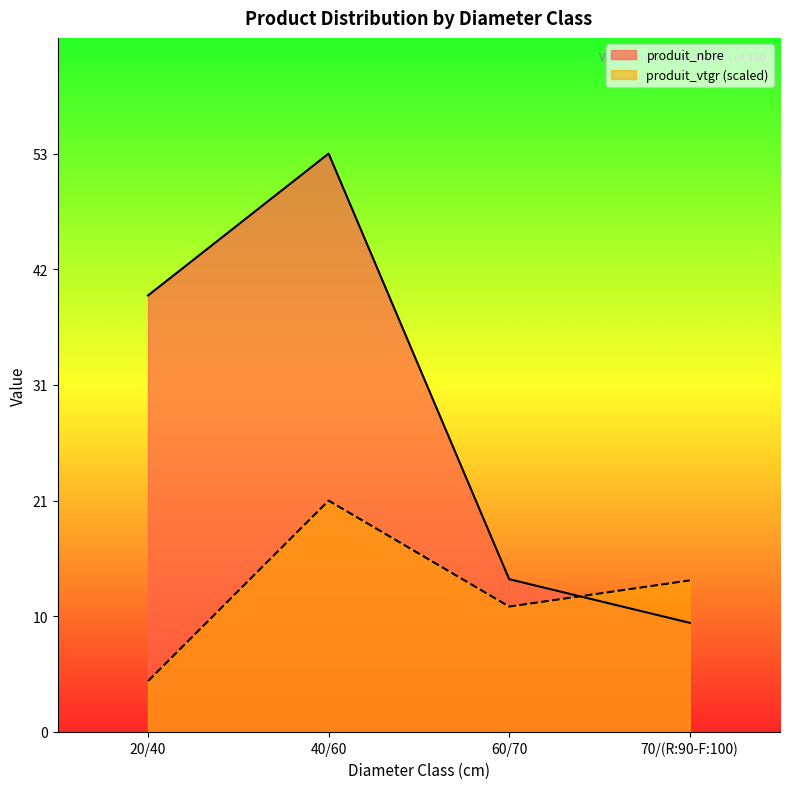

At 70/(R:90-F:100), list the series in order from smallest to largest.

produit_nbre, produit_vtgr (scaled)